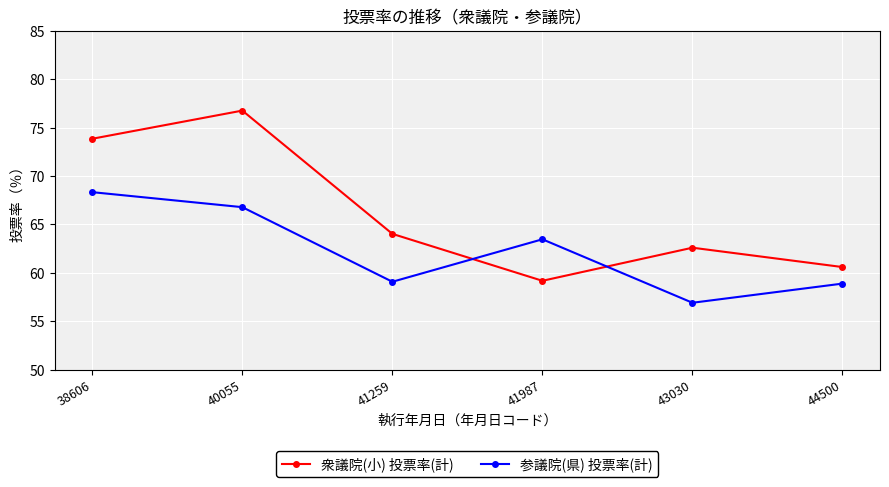

How many lines are shown in the chart?

2